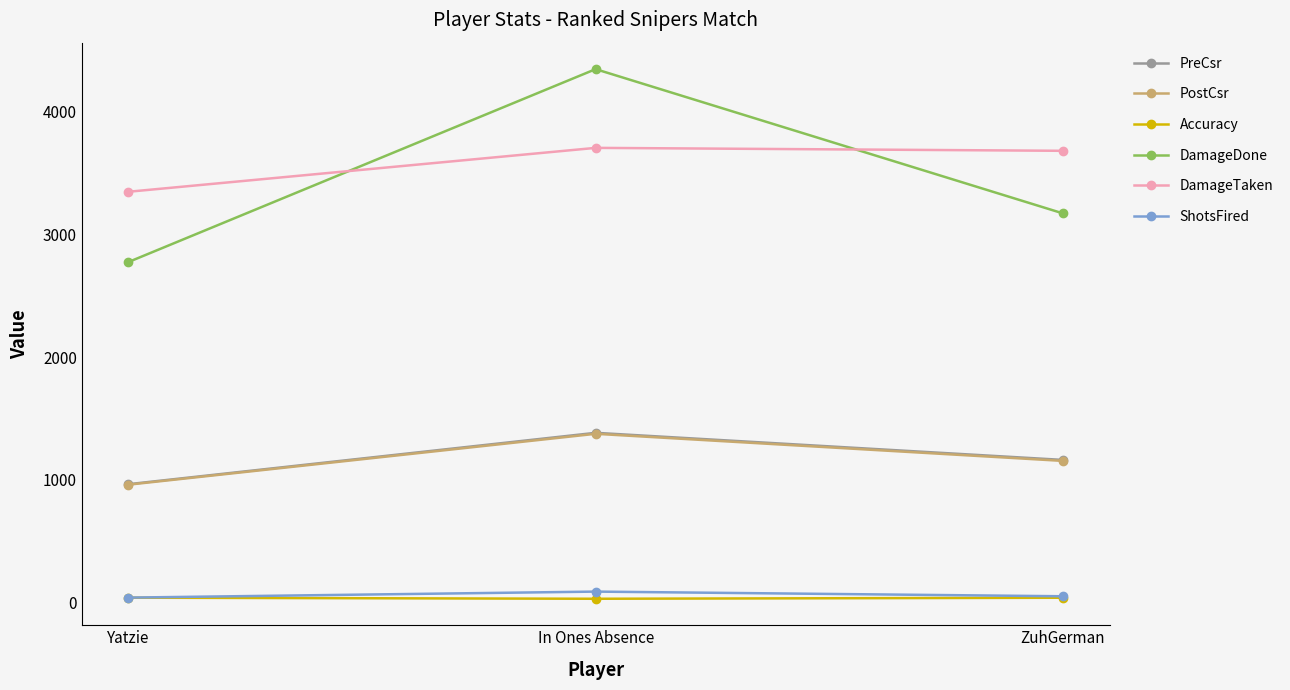

The PostCsr series shows 1375.0 at In Ones Absence. True or false?

True